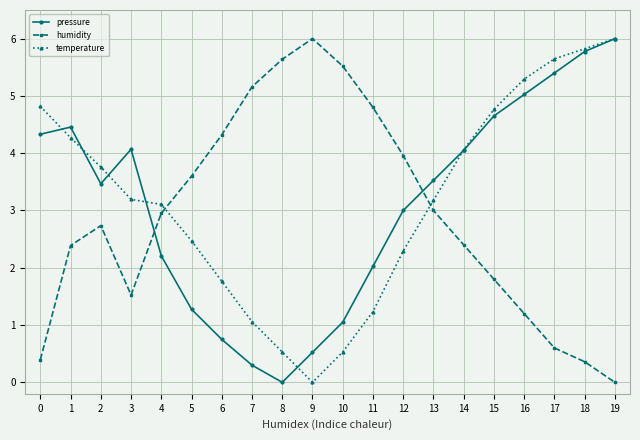

The humidity series shows 2.4 at 1. True or false?

True